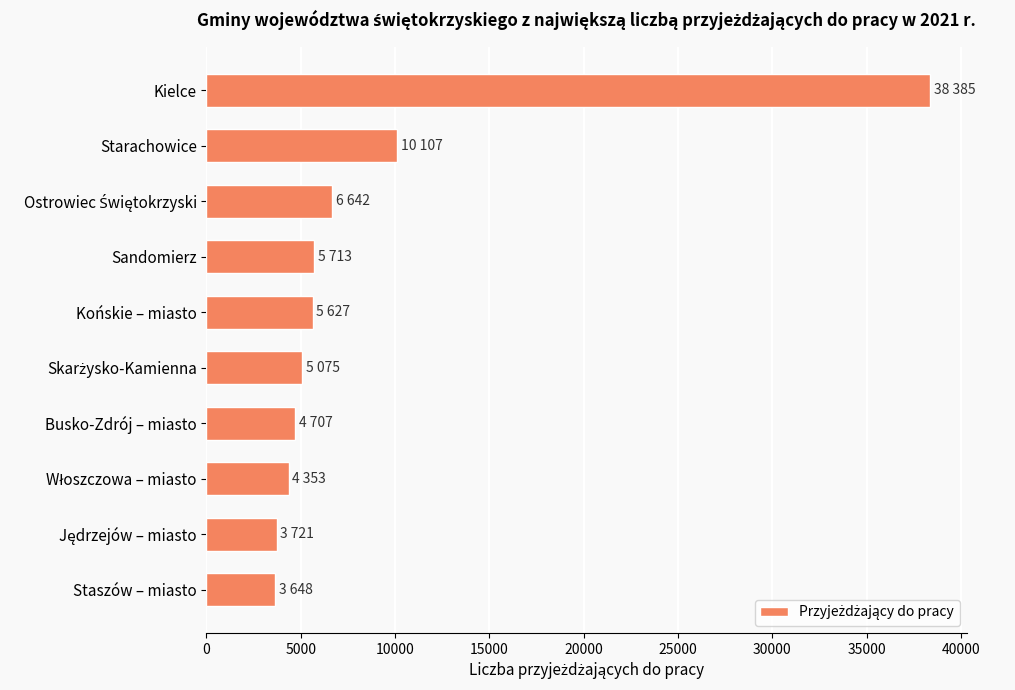

What is the label of the 4th bar from the top?

Sandomierz